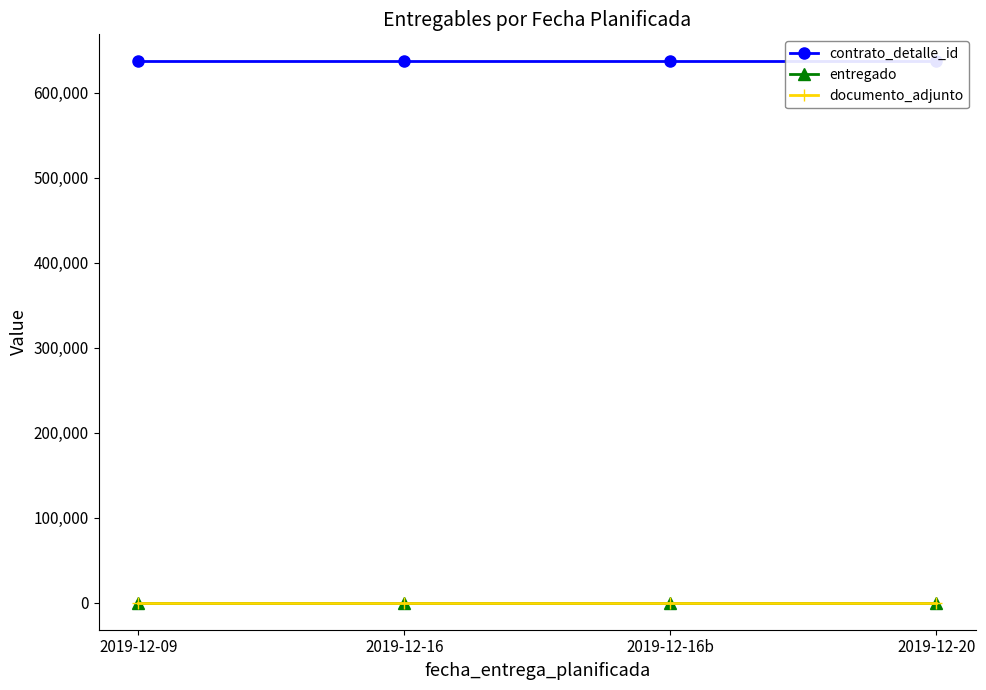

What is the label of the 4th point from the left?

2019-12-20